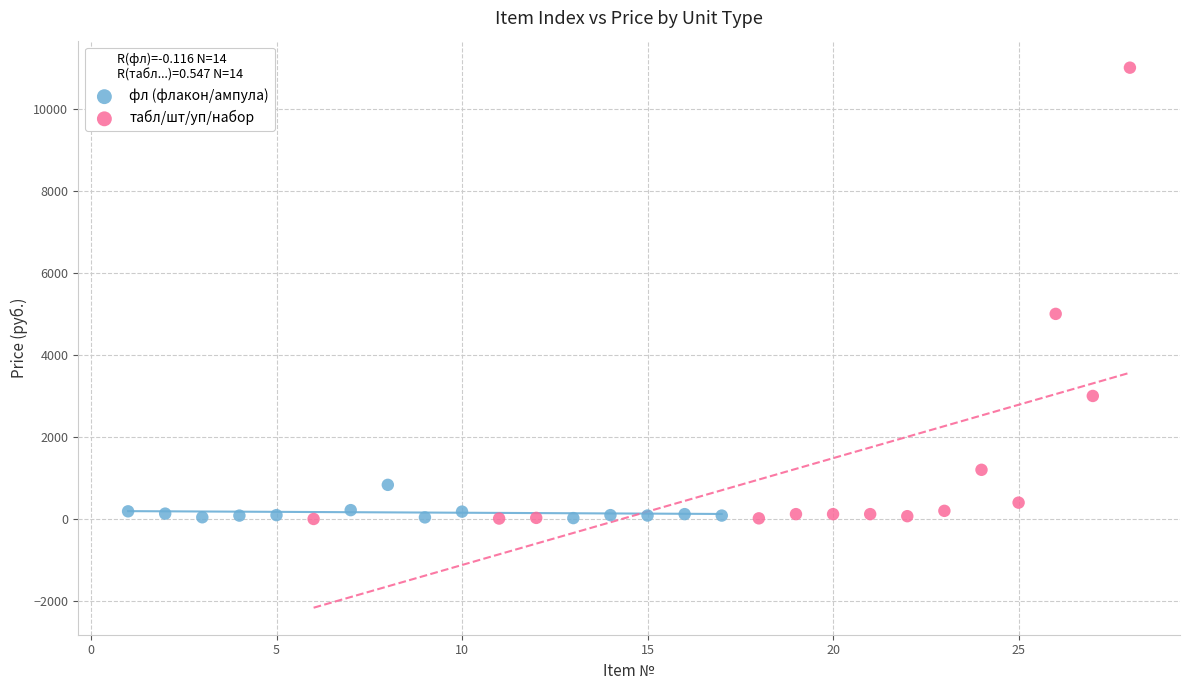

Which series reaches the maximum Y coordinate?

табл/шт/уп/набор